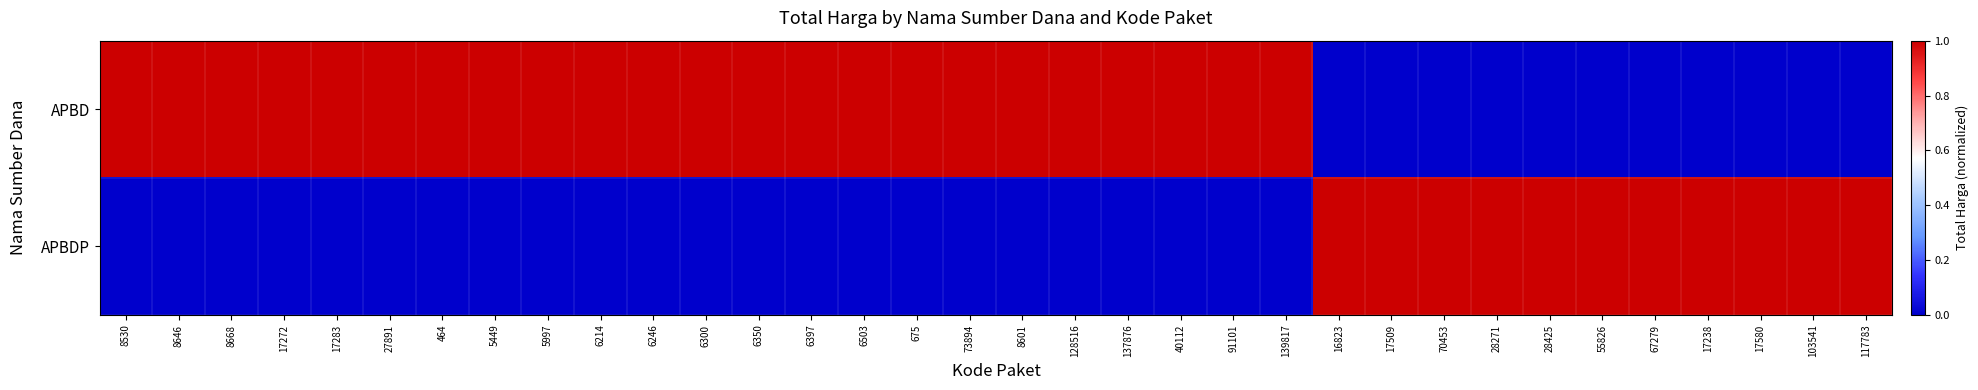

Reading left to right, what are all the values shown in this chart?

APBD: 8530=1	8646=1	8668=1	17272=1	17283=1	27891=1	464=1	5449=1	5997=1	6214=1	6246=1	6300=1	6350=1	6397=1	6503=1	675=1	73894=1	8601=1	128516=1	137876=1	40112=1	91101=1	139817=1	16823=0	17509=0	70453=0	28271=0	28425=0	55826=0	67279=0	17238=0	17580=0	103541=0	117783=0
APBDP: 8530=0	8646=0	8668=0	17272=0	17283=0	27891=0	464=0	5449=0	5997=0	6214=0	6246=0	6300=0	6350=0	6397=0	6503=0	675=0	73894=0	8601=0	128516=0	137876=0	40112=0	91101=0	139817=0	16823=1	17509=1	70453=1	28271=1	28425=1	55826=1	67279=1	17238=1	17580=1	103541=1	117783=1